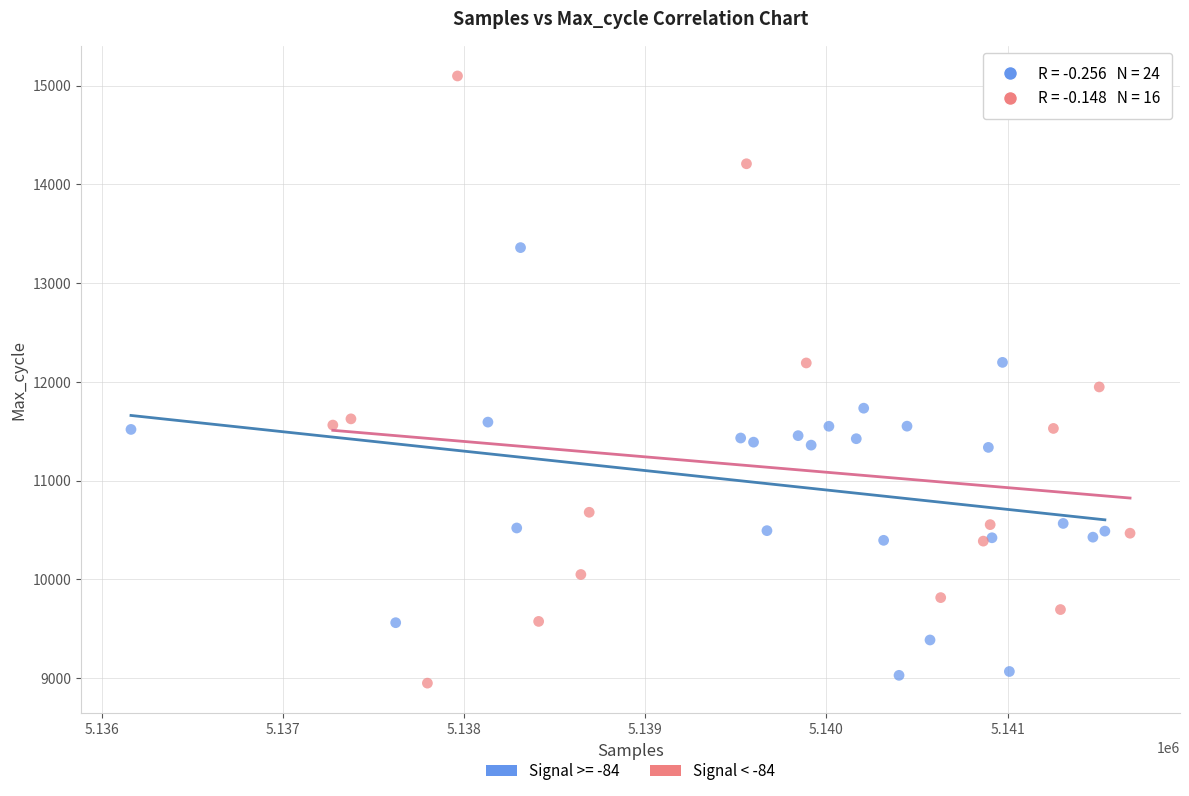

Which series has the largest Y range (max minus min)?

Signal < -84